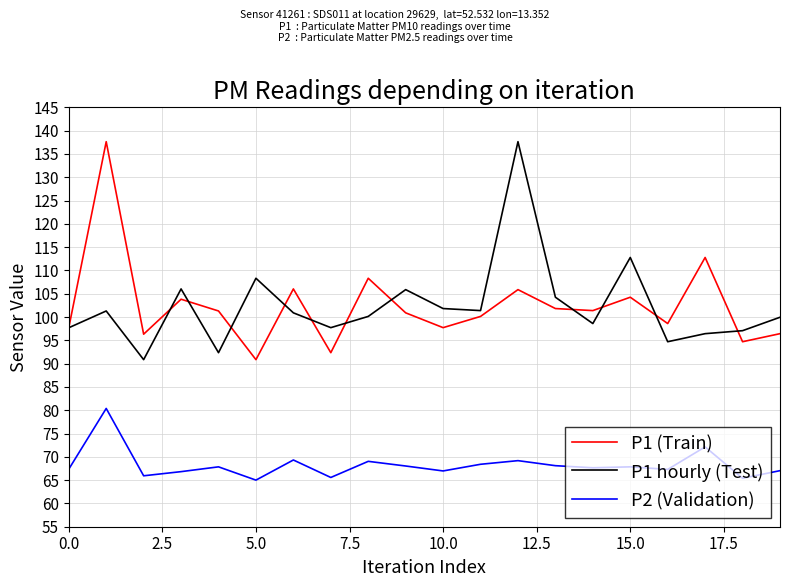

True or false: P1 hourly (Test) and P2 (Validation) cross at least once.

False